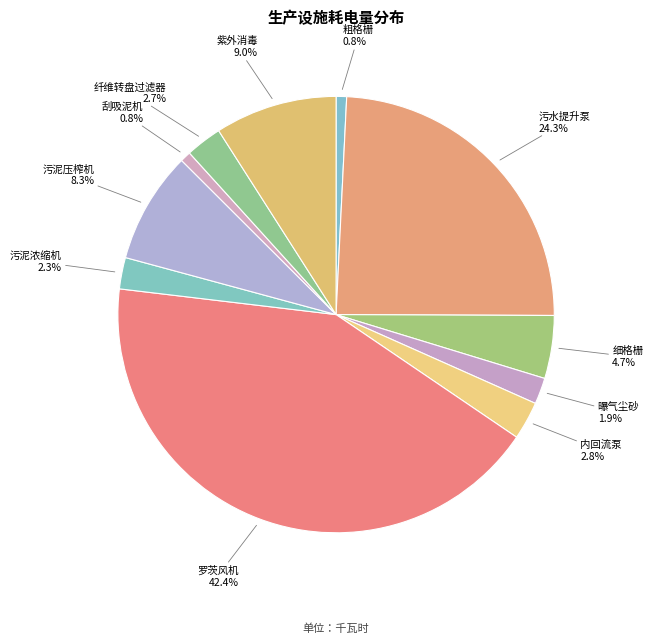

How many slices are in this pie chart?

11